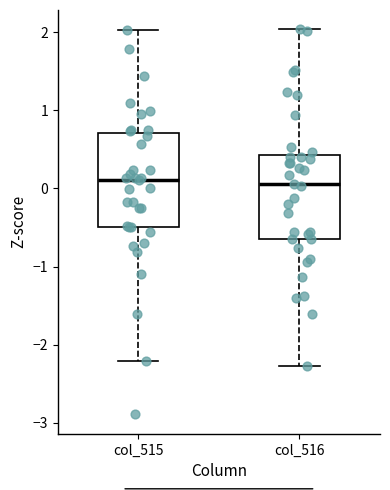

Where is the upper edge of the box for col_515 on the y-axis? The values are not printed on the chart, so give them approximately, as read against the axis.

0.7